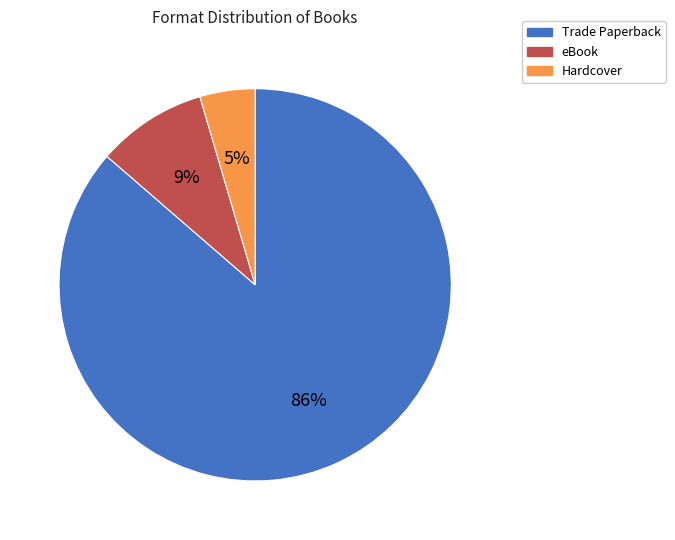

To the nearest percent, what is the average slice percentage?

33%